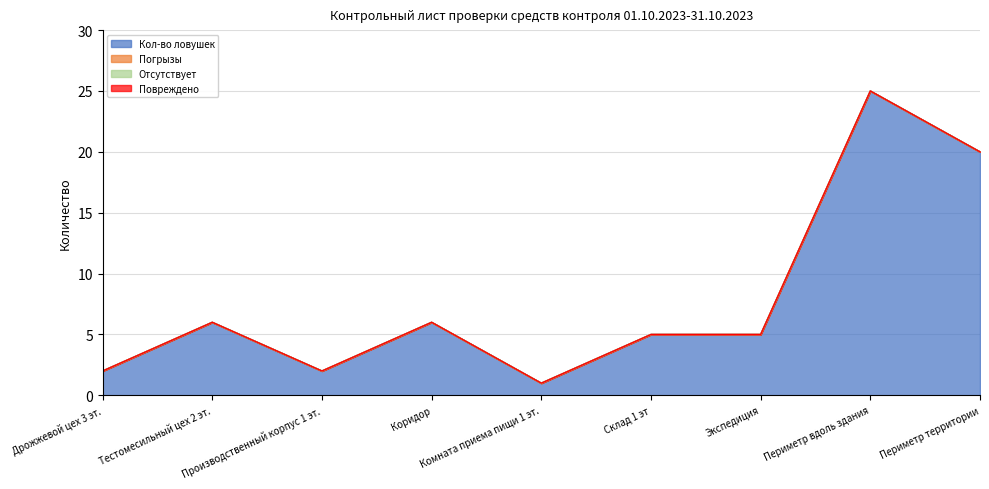

Reading right to left, list all the values displayed in this chart.

Кол-во ловушек: Периметр территории=20	Периметр вдоль здания=25	Экспедиция=5	Склад 1 эт=5	Комната приема пищи 1 эт.=1	Коридор=6	Производственный корпус 1 эт.=2	Тестомесильный цех 2 эт.=6	Дрожжевой цех 3 эт.=2
Погрызы: Периметр территории=0	Периметр вдоль здания=0	Экспедиция=0	Склад 1 эт=0	Комната приема пищи 1 эт.=0	Коридор=0	Производственный корпус 1 эт.=0	Тестомесильный цех 2 эт.=0	Дрожжевой цех 3 эт.=0
Отсутствует: Периметр территории=0	Периметр вдоль здания=0	Экспедиция=0	Склад 1 эт=0	Комната приема пищи 1 эт.=0	Коридор=0	Производственный корпус 1 эт.=0	Тестомесильный цех 2 эт.=0	Дрожжевой цех 3 эт.=0
Повреждено: Периметр территории=0	Периметр вдоль здания=0	Экспедиция=0	Склад 1 эт=0	Комната приема пищи 1 эт.=0	Коридор=0	Производственный корпус 1 эт.=0	Тестомесильный цех 2 эт.=0	Дрожжевой цех 3 эт.=0